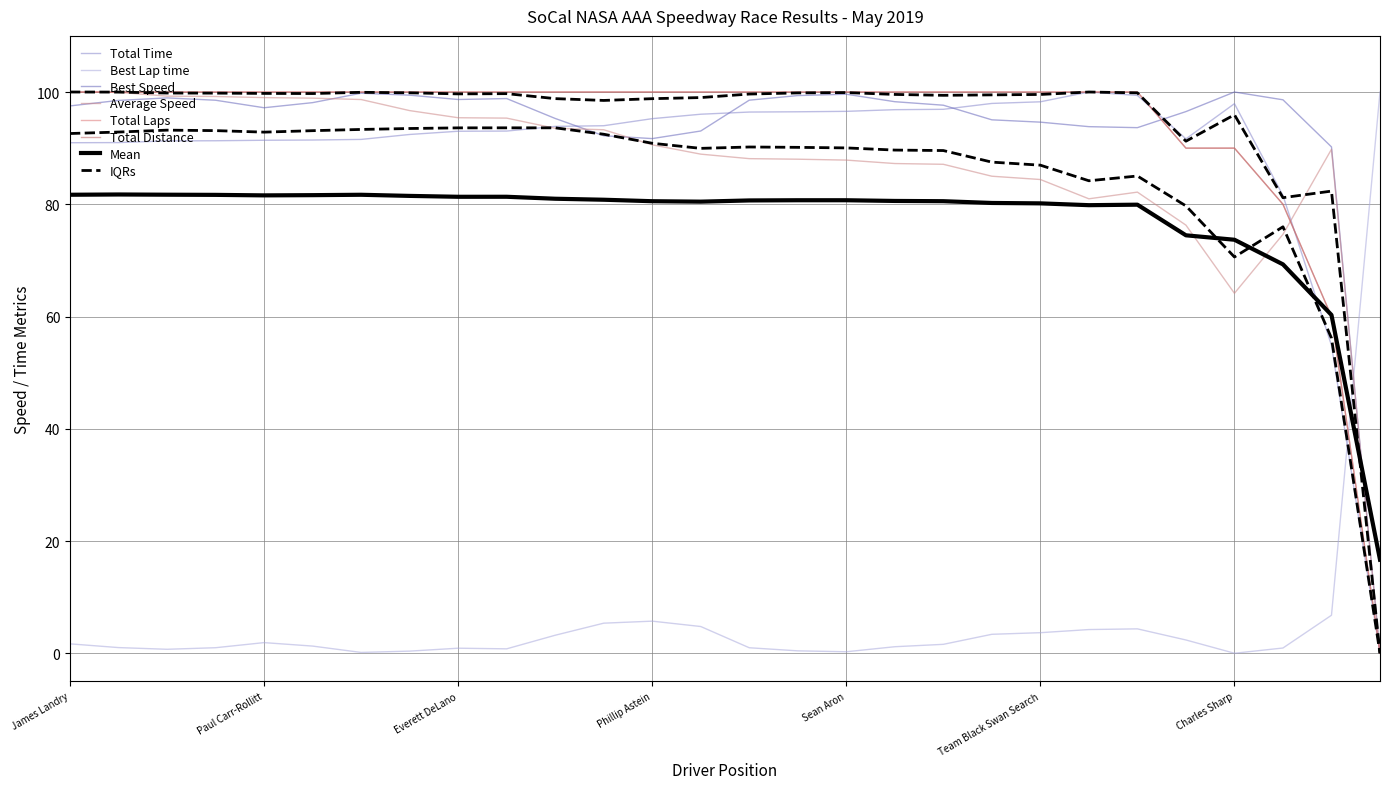

At which label is Total Laps closest to 50?

David Kim